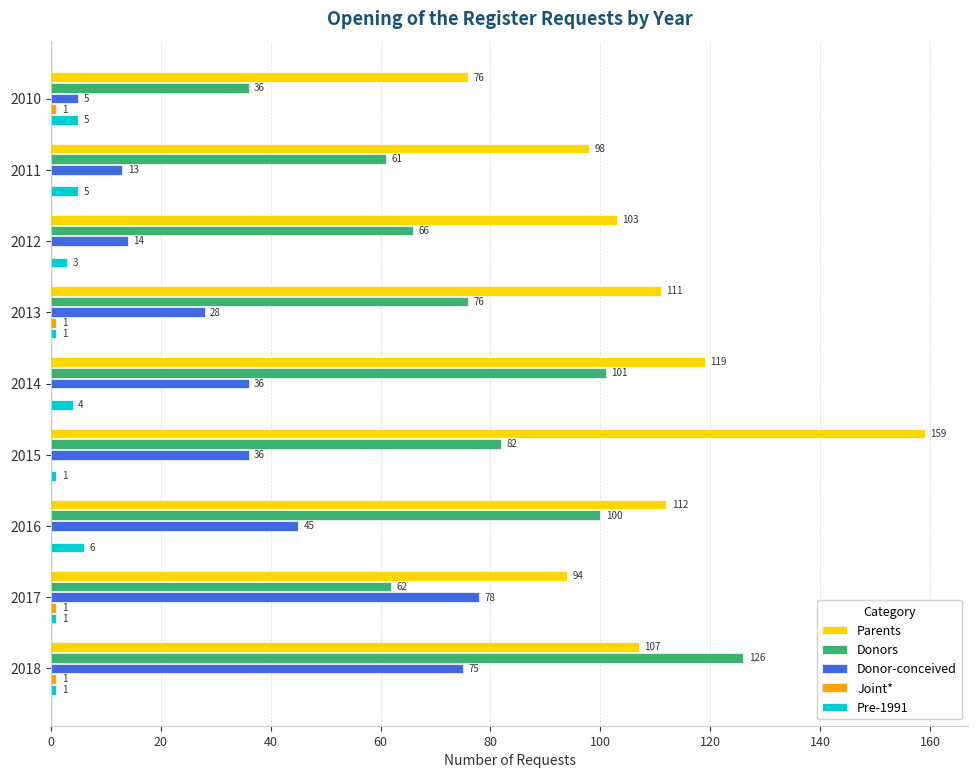

The value of Donor-conceived at 2010 is 5. True or false?

True